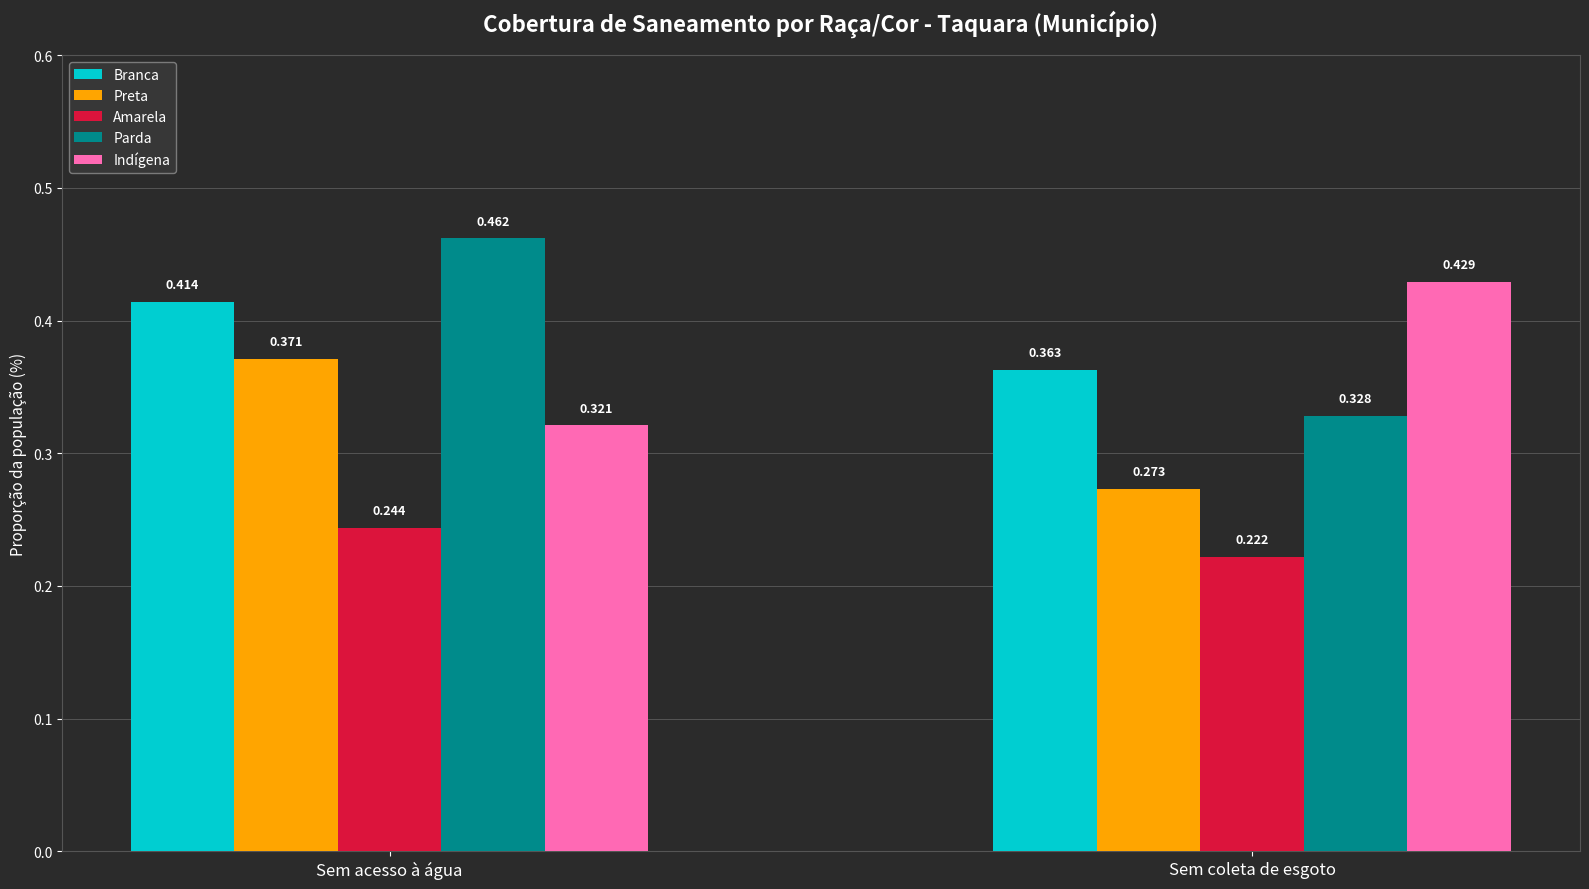

At how many categories does at least one series exceed 0?

2